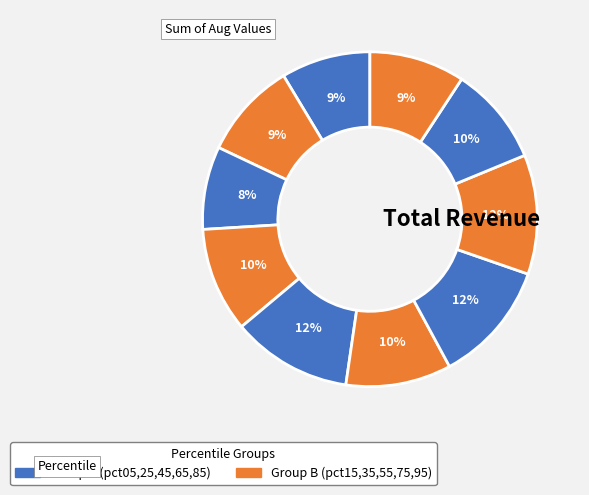

How many segments does this pie chart have?

10